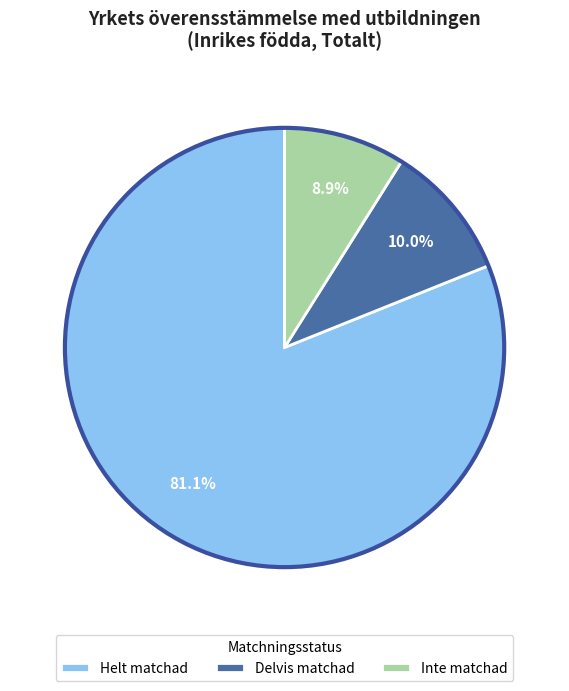

Count the number of slices in the pie.

3